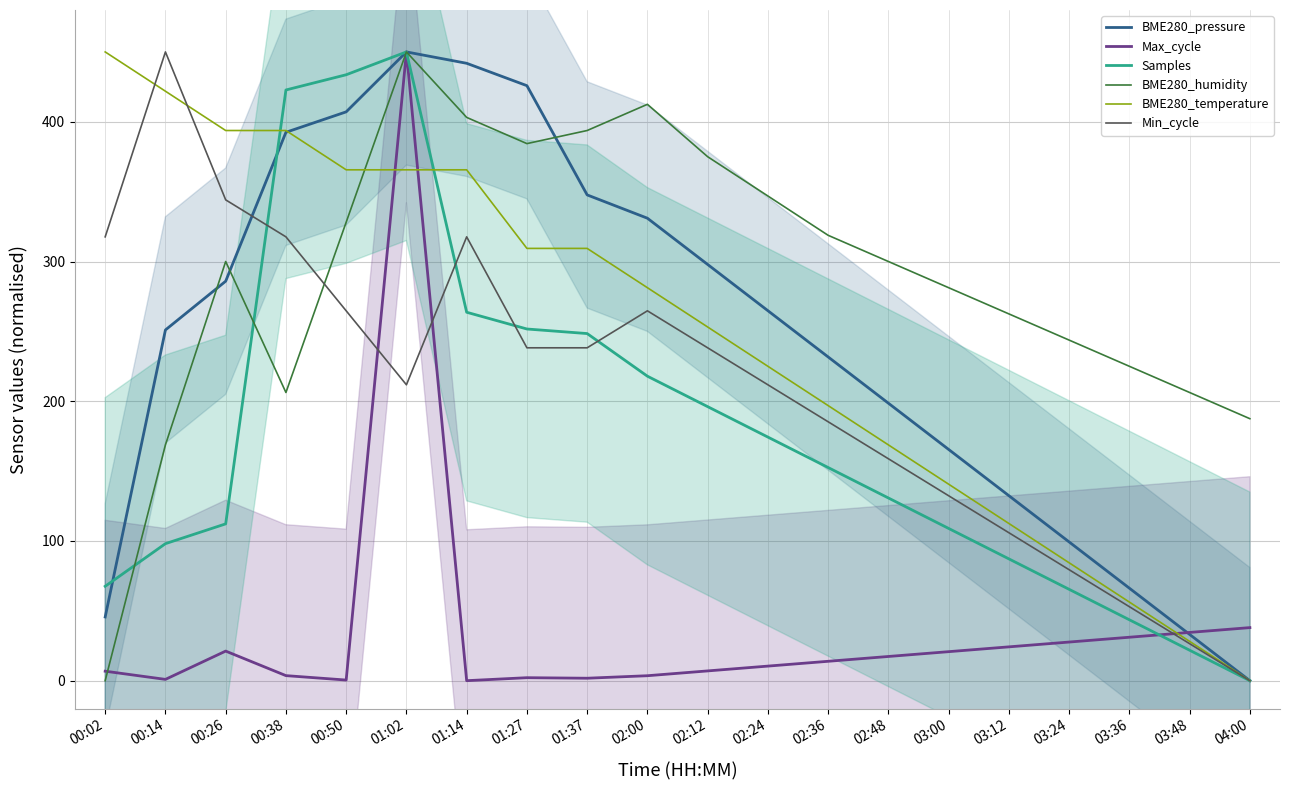

Which label corresponds to the largest value in the chart?

01:02